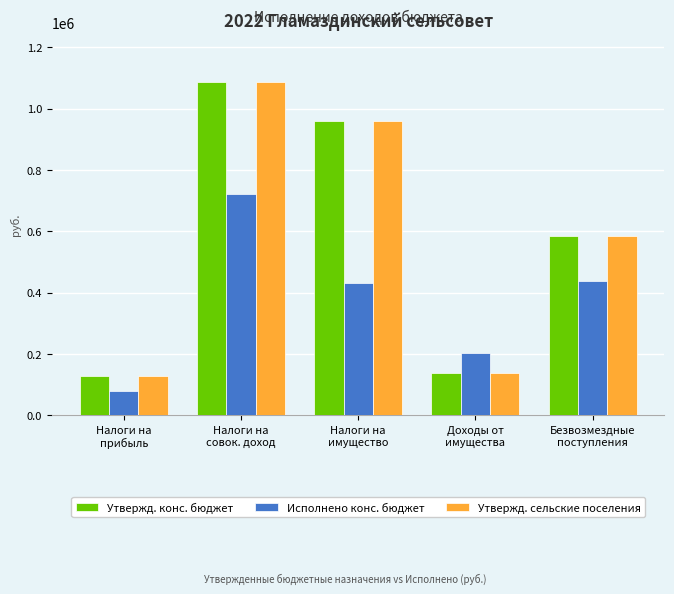

What is the total value across all series at Доходы от
имущества?

478769.3